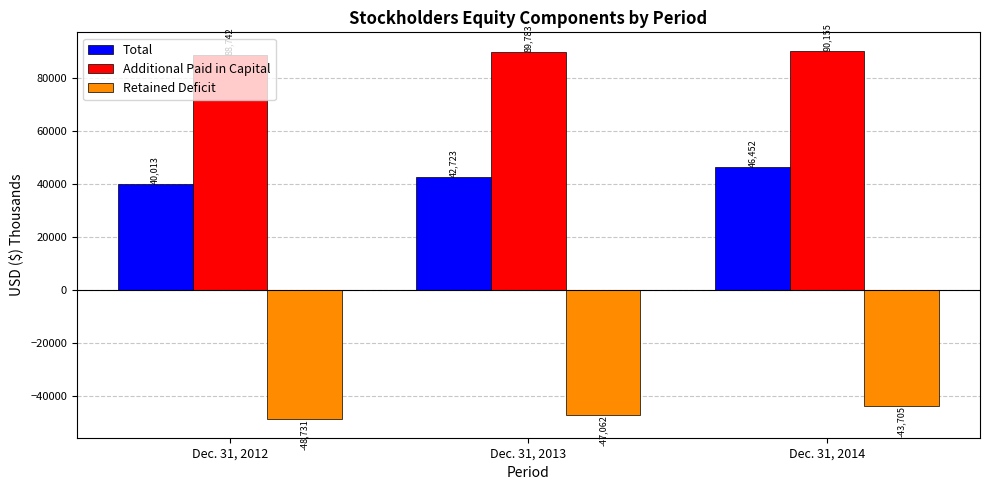

At which category is the sum across all series the highest?

Dec. 31, 2014